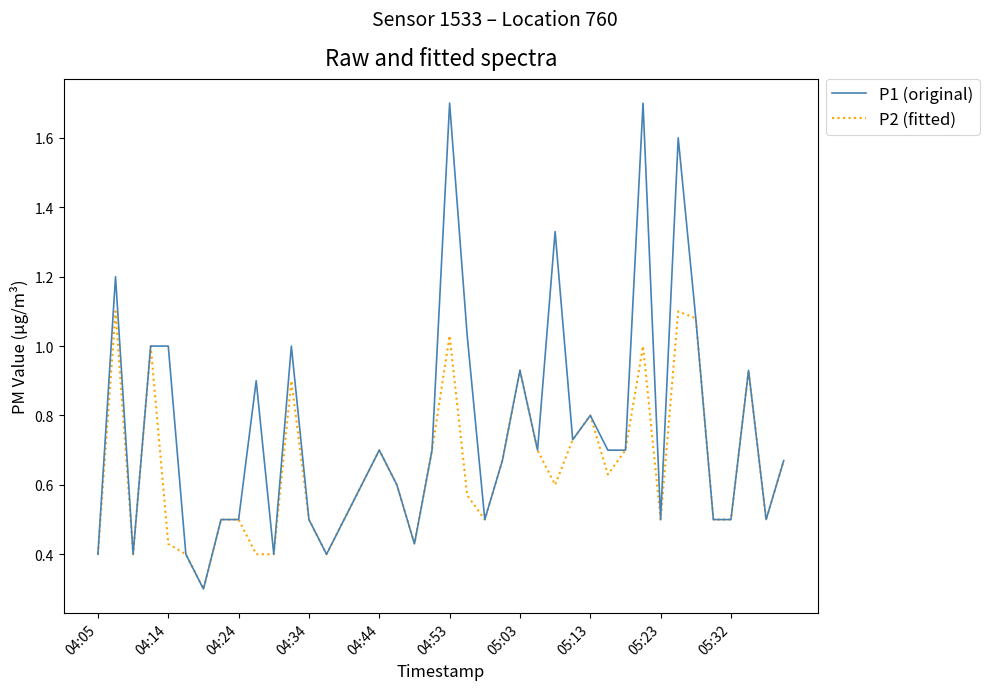

Which series has the largest total across all categories?

P1 (original)